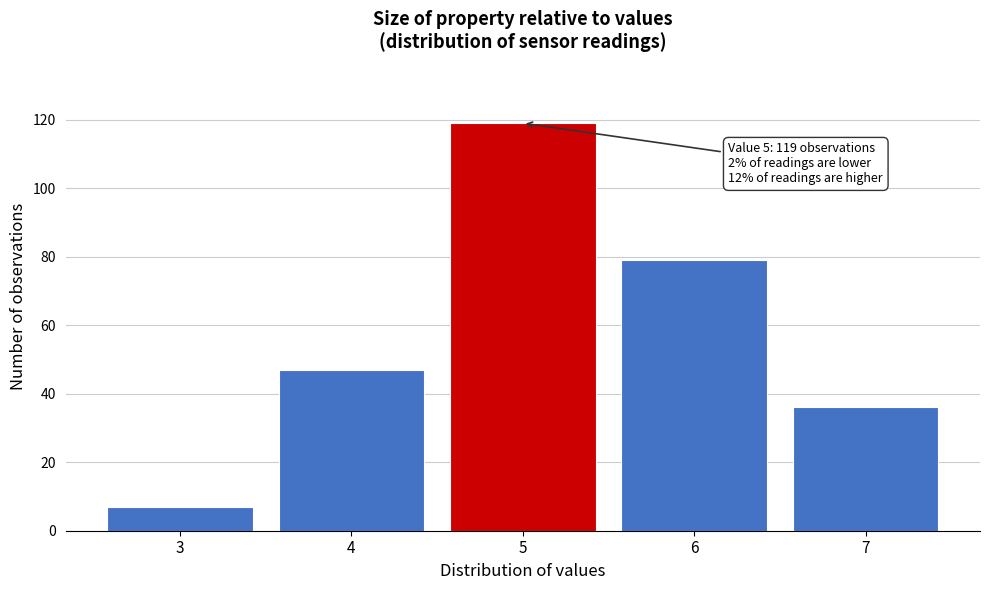

Reading left to right, list all the values displayed in this chart.

7	47	119	79	36